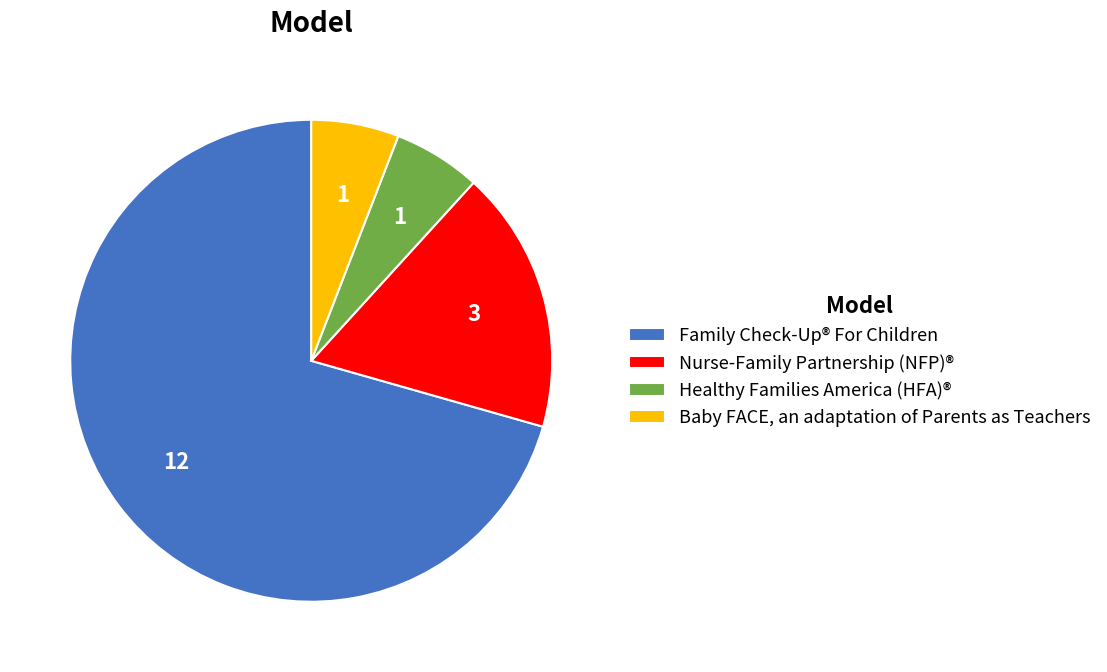

Which category has the biggest portion of the pie?

Family Check-Up® For Children